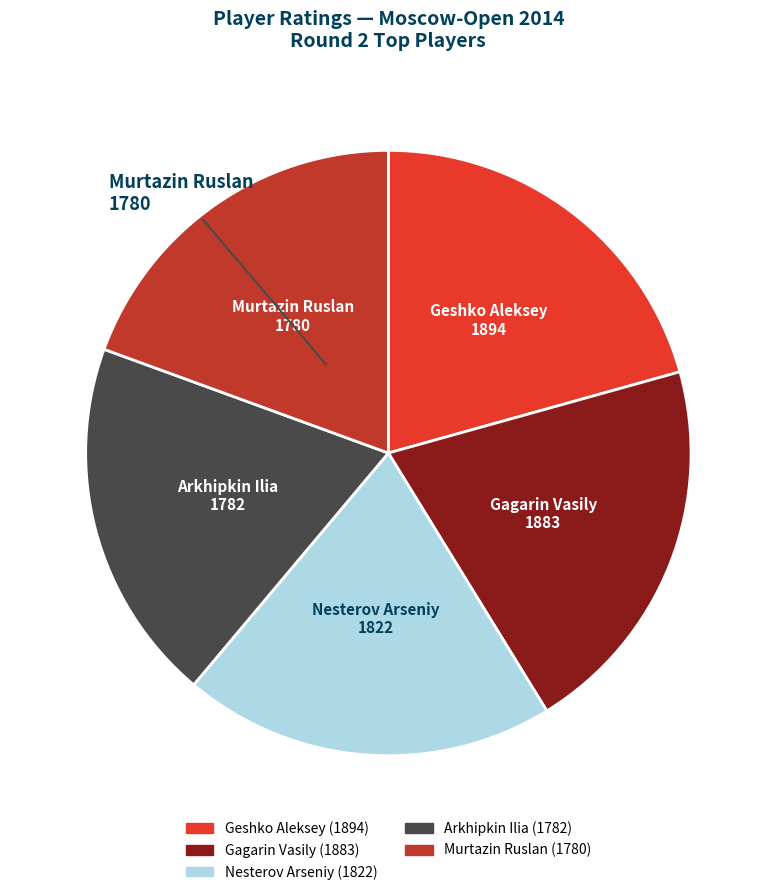

Is there any slice that represents more than half of the pie?

No